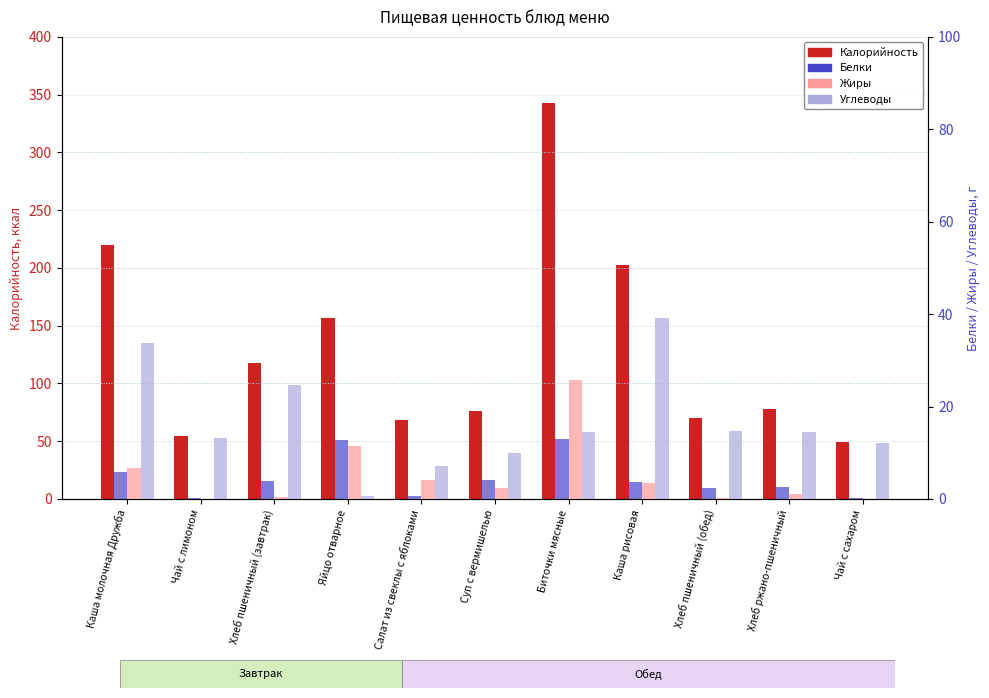

What is the label of the 6th bar from the left?

Суп с вермишелью